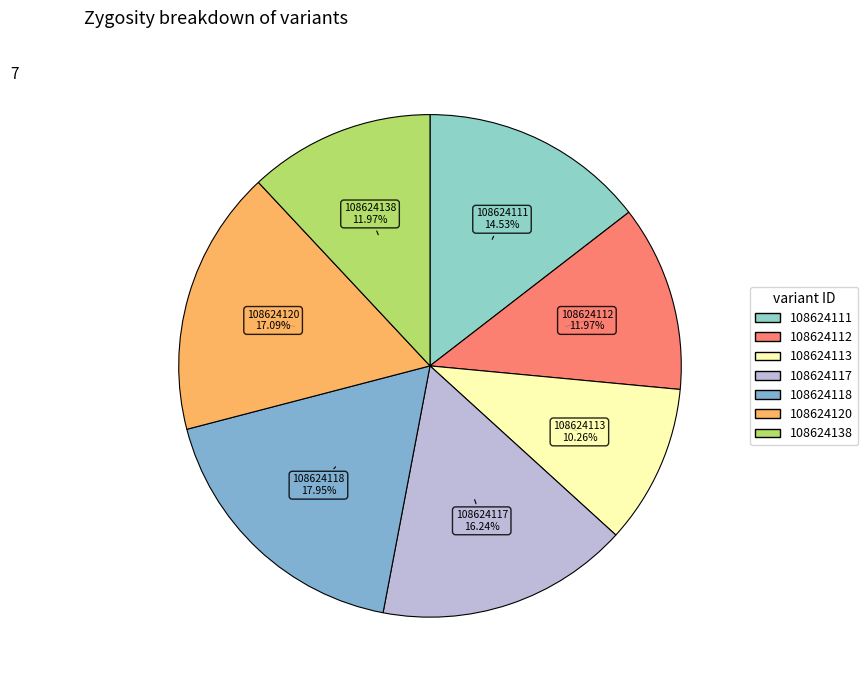

Is it true that 108624113 is 10% of the pie?

True